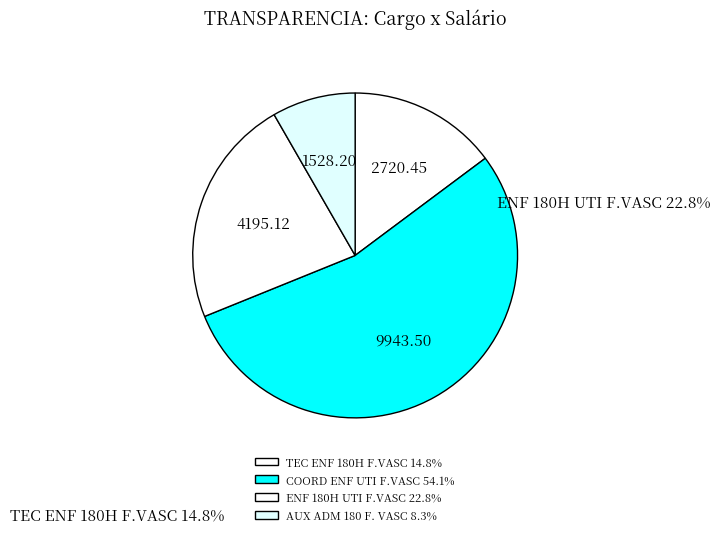

To the nearest percent, what percentage of the pie is AUX ADM 180 F. VASC?

8%